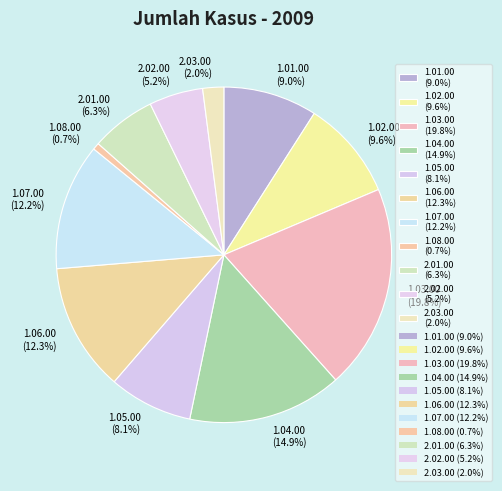

To the nearest percent, what is the average slice percentage?

9%